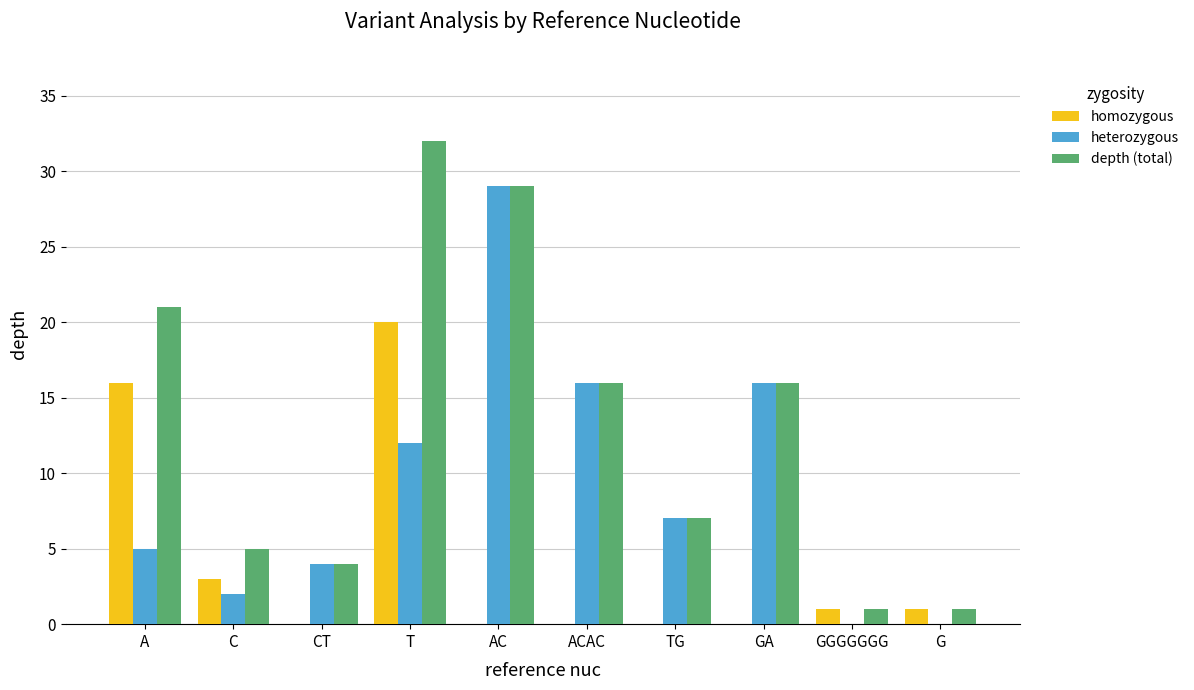

How many groups of bars are there?

10